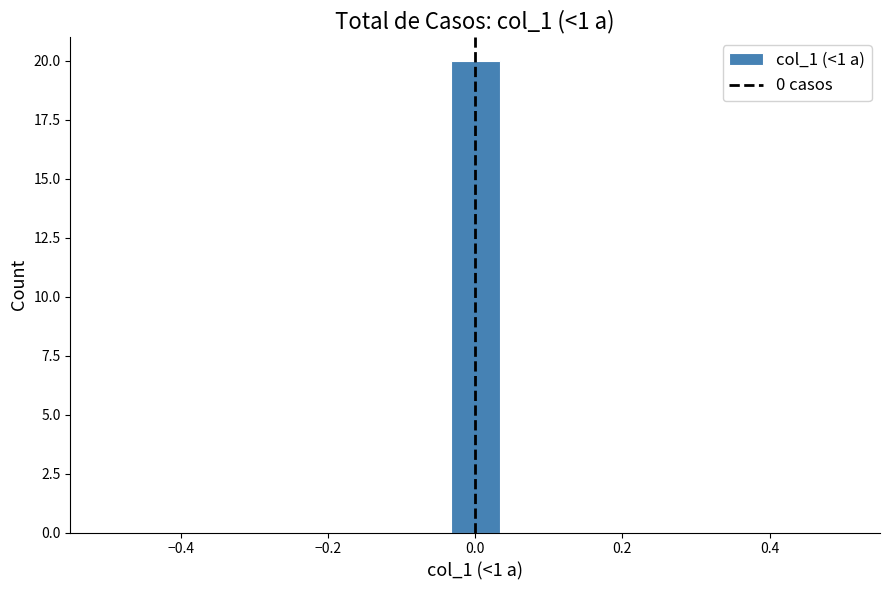

Read against the x-axis, roughly where is the centre of the tallest bar?

0.00